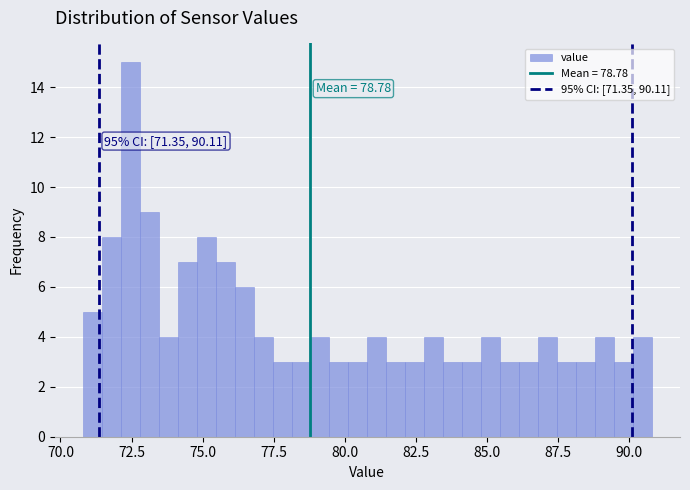

Read against the x-axis, roughly where is the centre of the tallest bar?

72.5